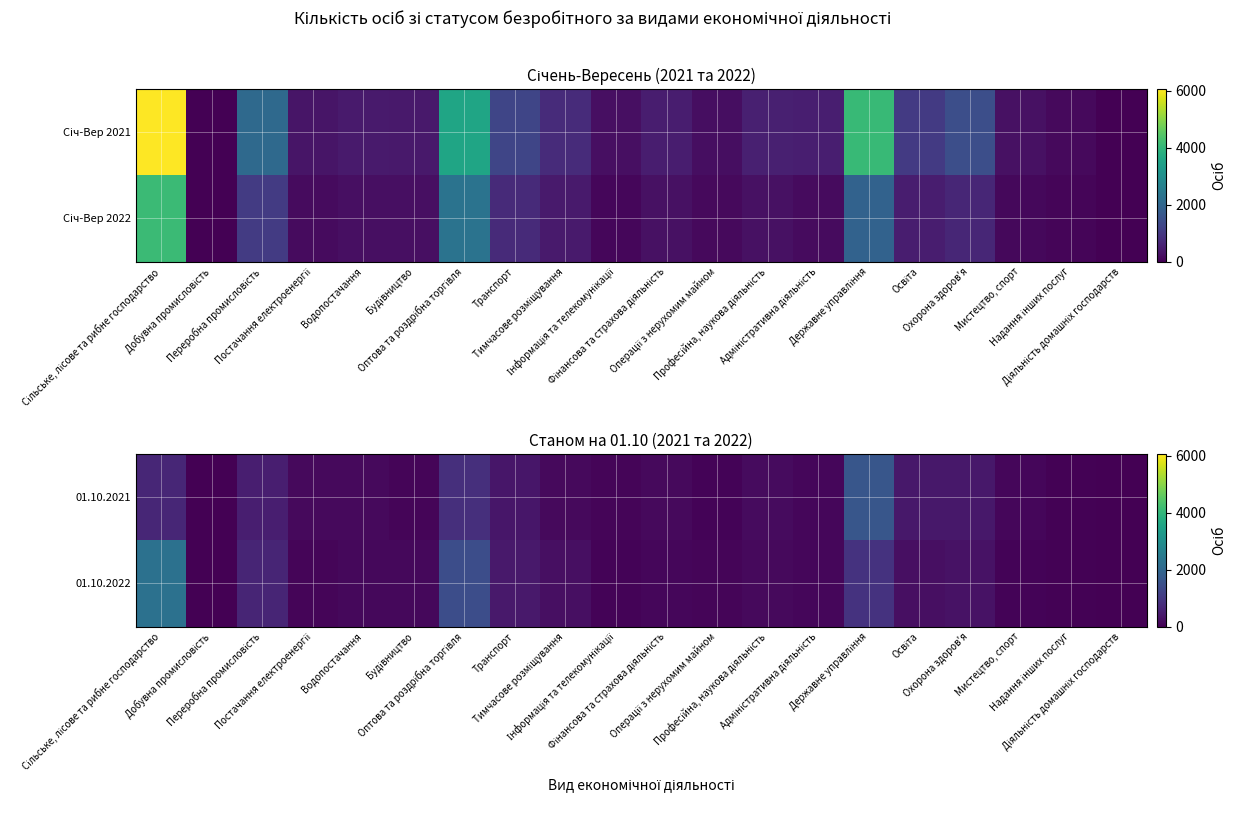

What is the highest value of the 01.10.2022 series?

2267